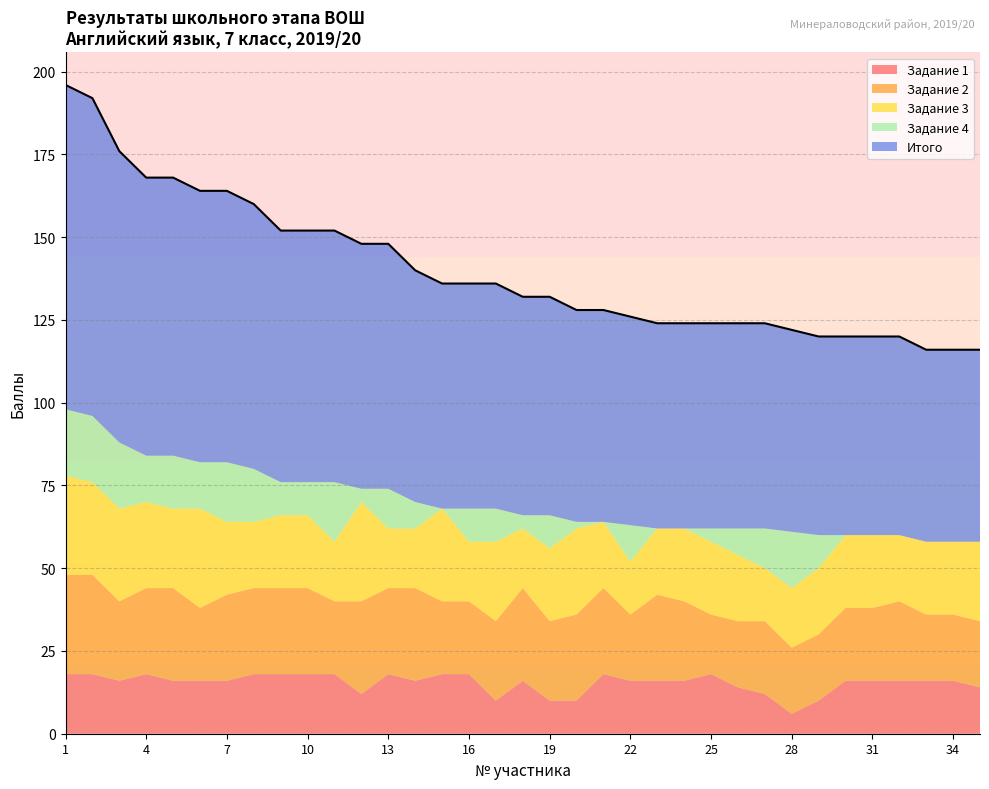

Rank the series at 4 from highest to lowest value.

Итого, Задание 2, Задание 3, Задание 1, Задание 4